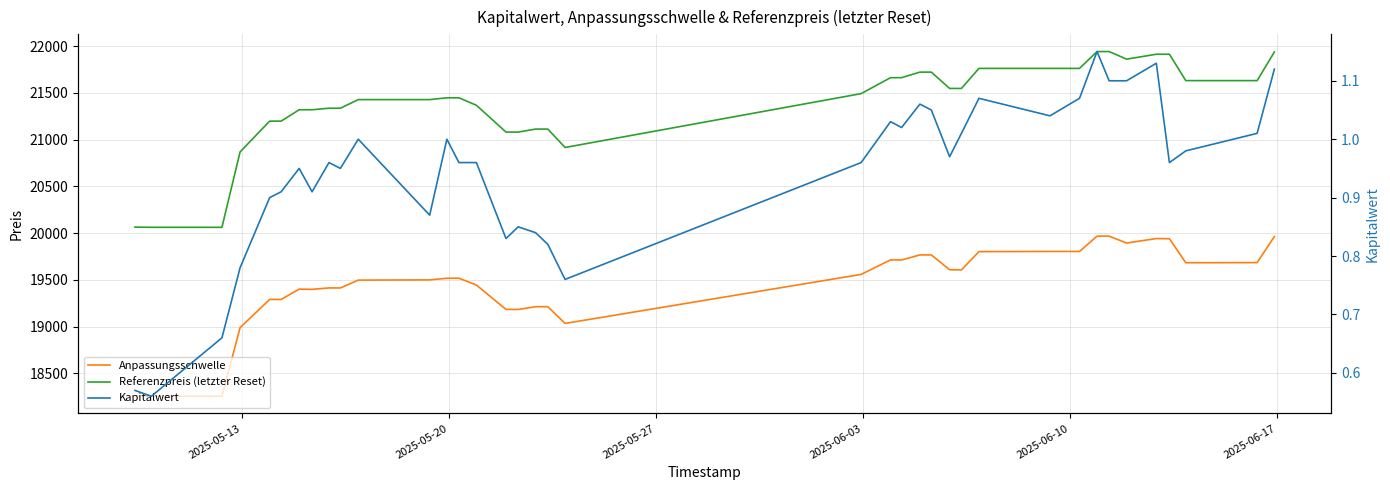

What is the difference between the second highest and second lowest values in the Referenzpreis (letzter Reset) series?

1880.5